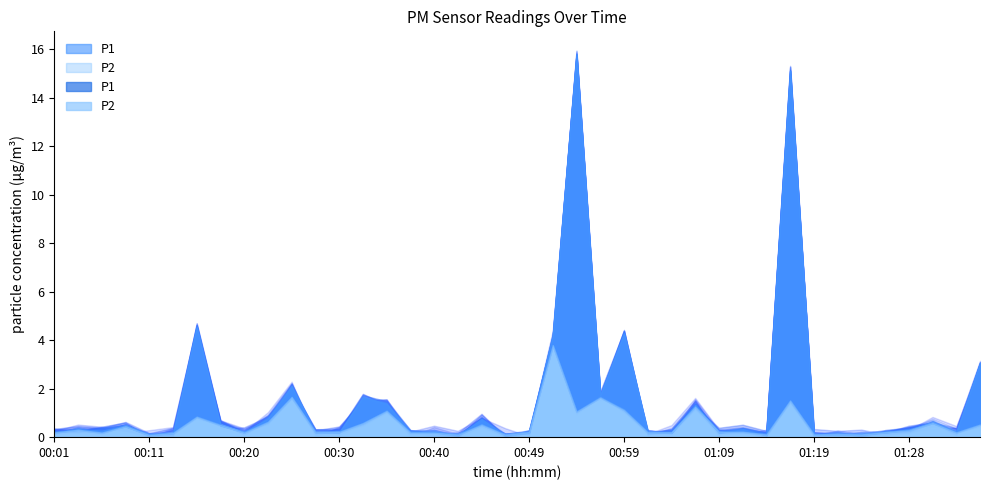

What is the smallest value displayed?

0.1